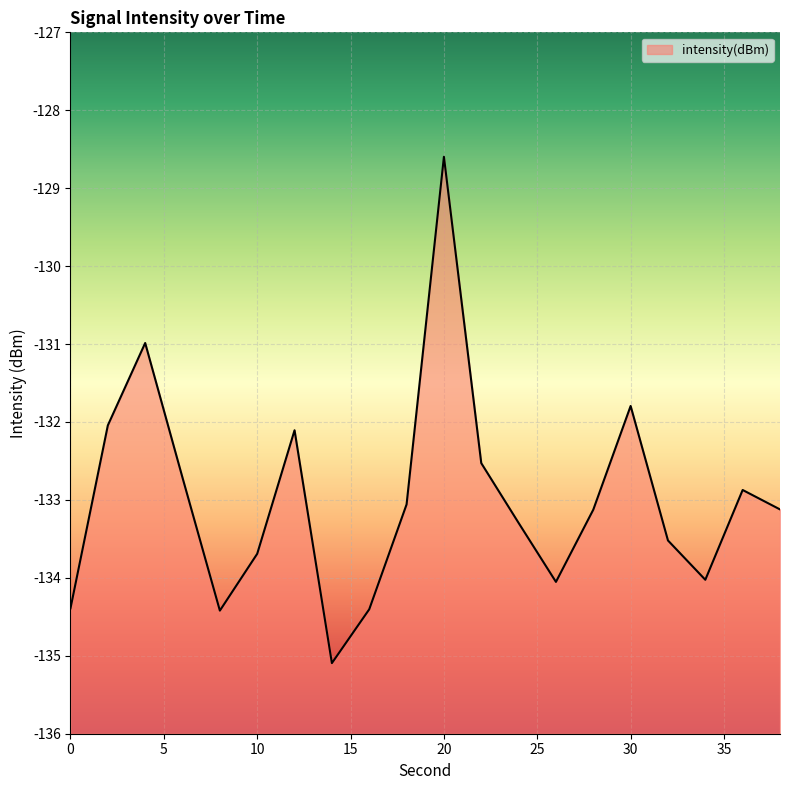

How many lines are shown in the chart?

1